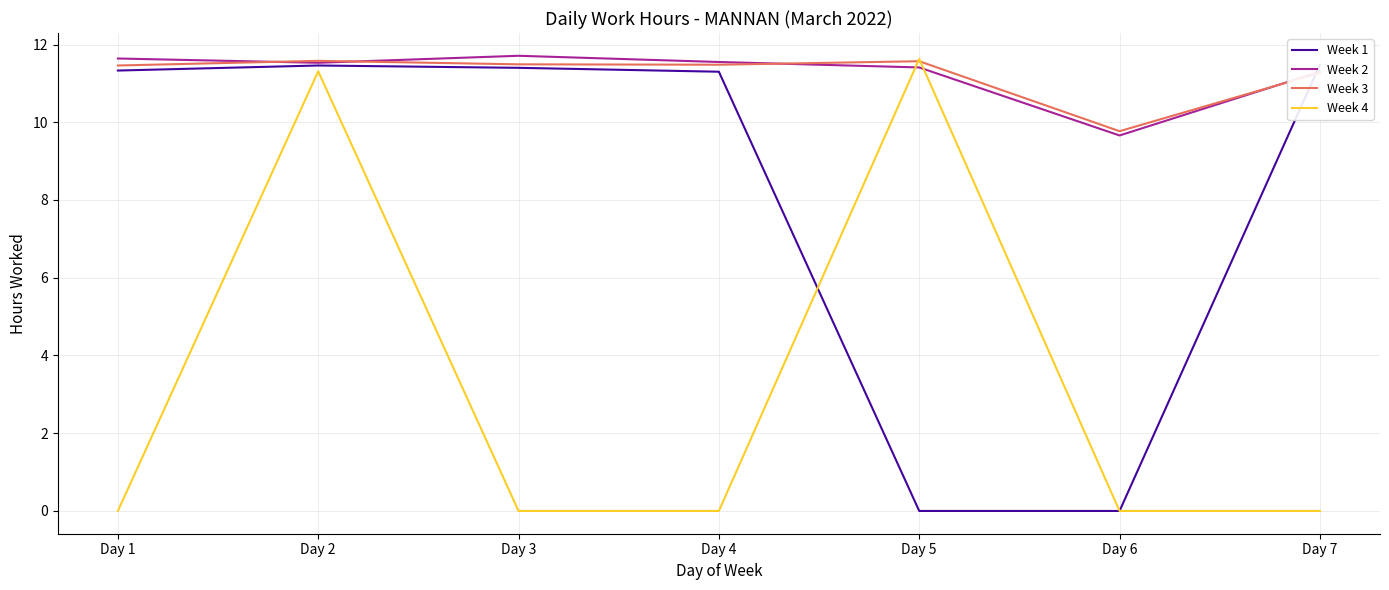

True or false: Week 3 and Week 2 cross at least once.

True